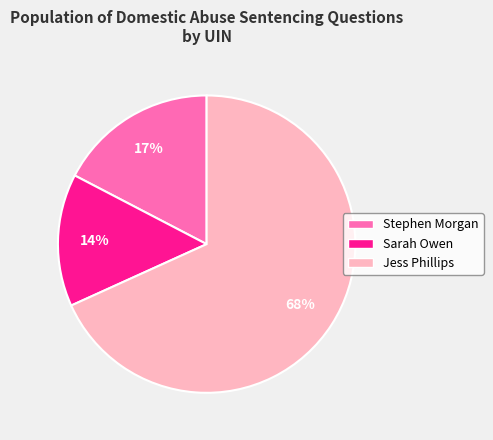

Count the number of slices in the pie.

3